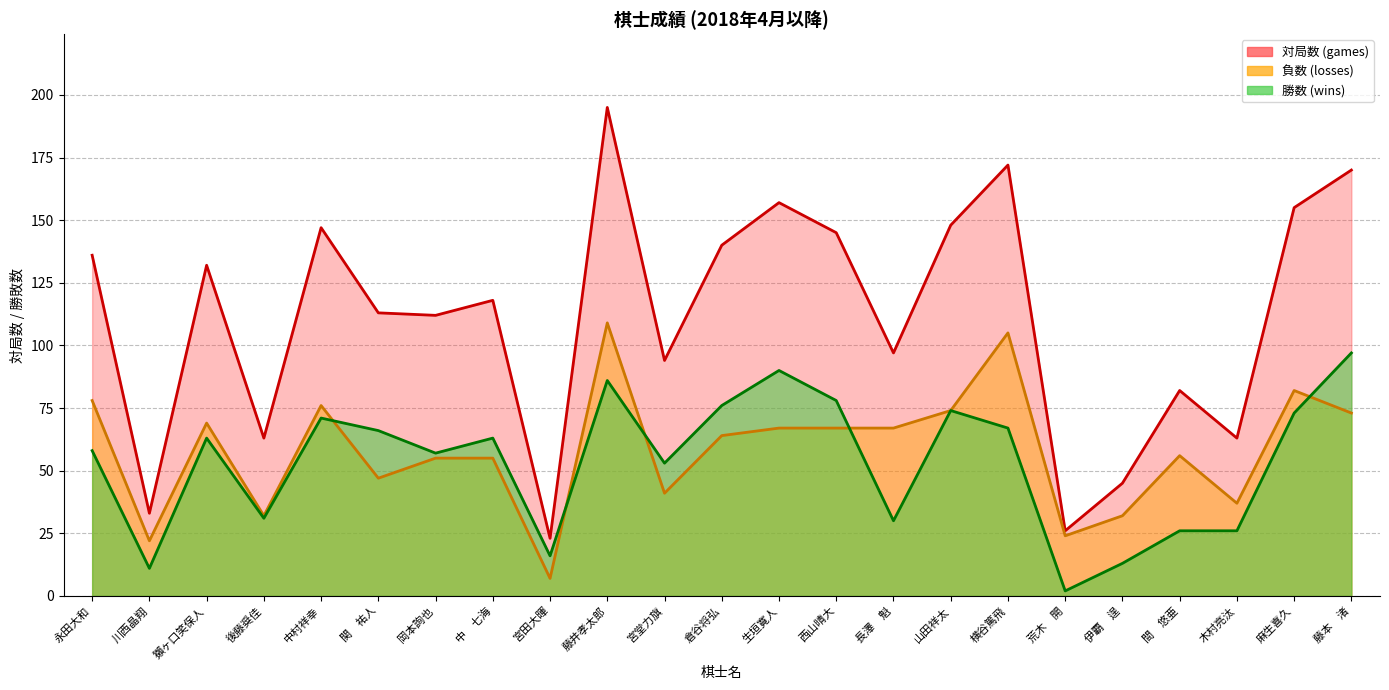

At which category does 負数 (losses) reach its first local peak?

獺ヶ口笑保人